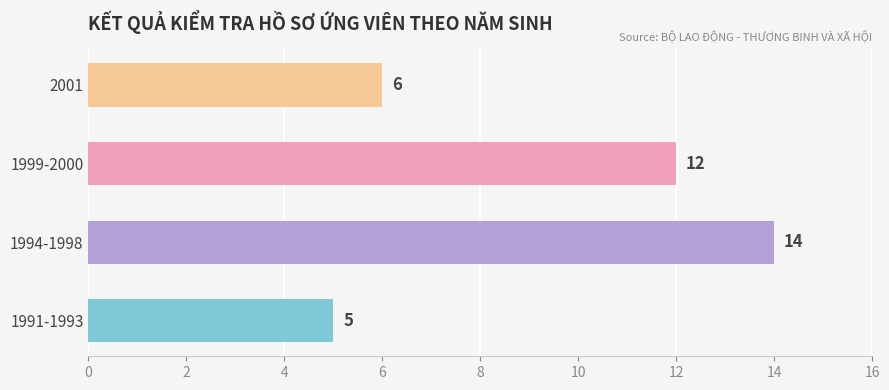

The value at 2001 is 6. True or false?

True